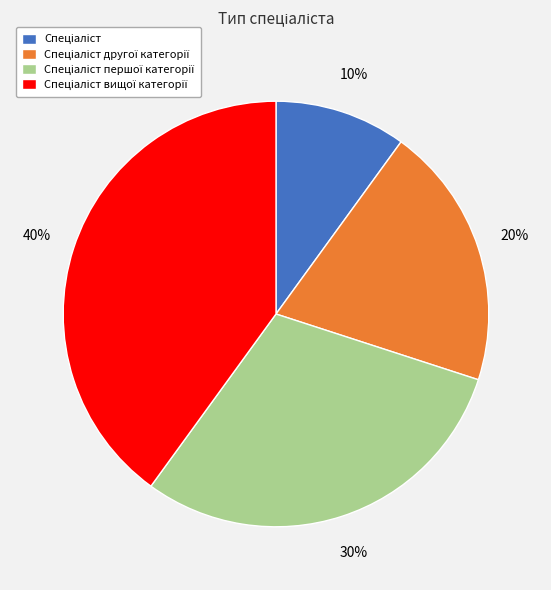

Does any single category account for the majority?

No